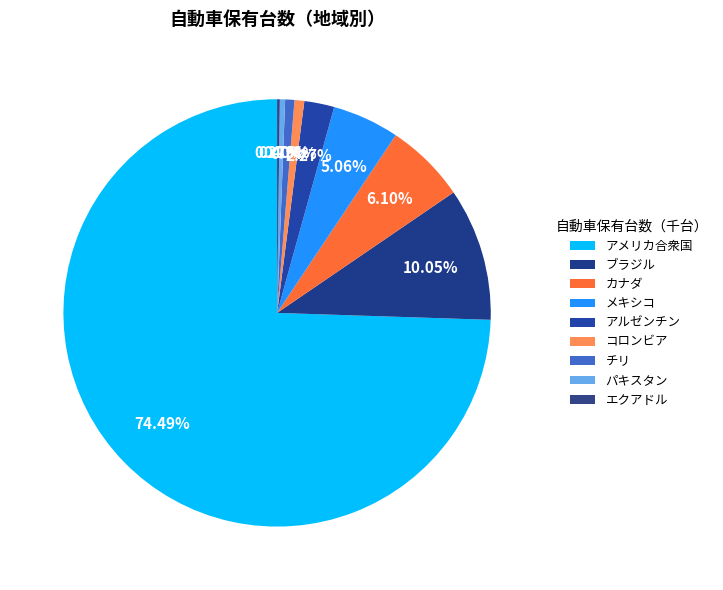

The コロンビア slice represents 11% of the pie. True or false?

False